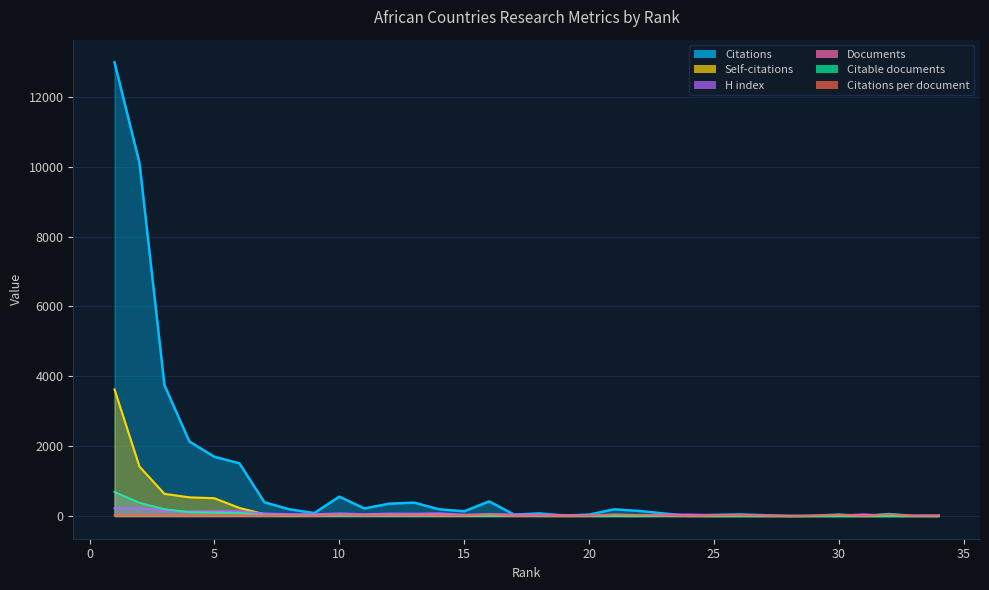

The value of Citable documents at 21 is 2.2. True or false?

False